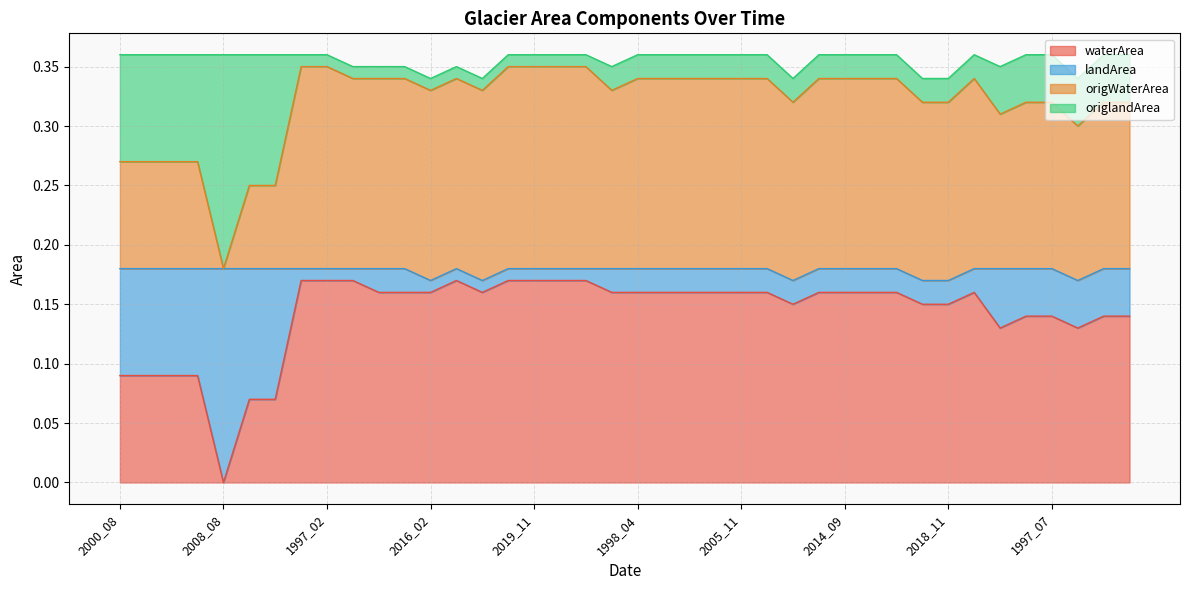

The value of waterArea at 2014_04 is 0.2. True or false?

True